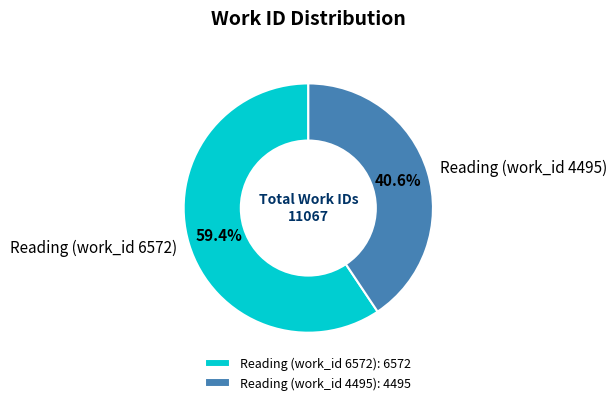

What is the smallest slice in the pie chart?

Reading (work_id 4495)